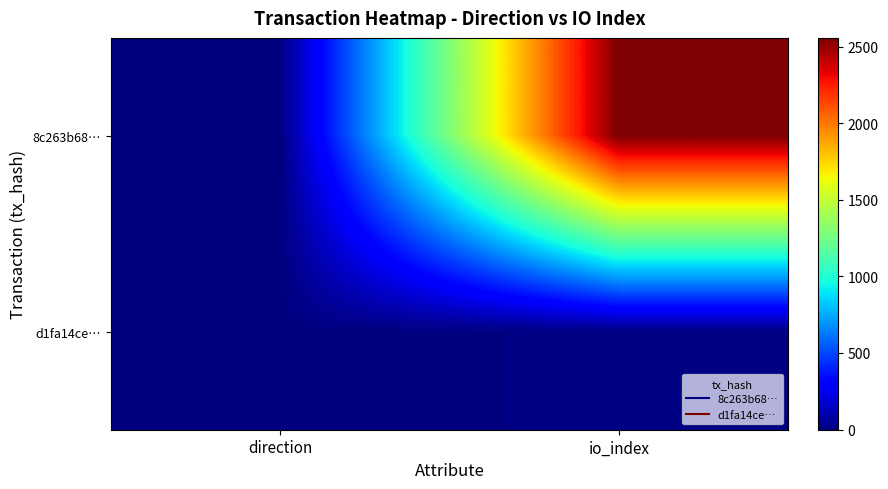

What is the difference between the highest and lowest values at direction?

2